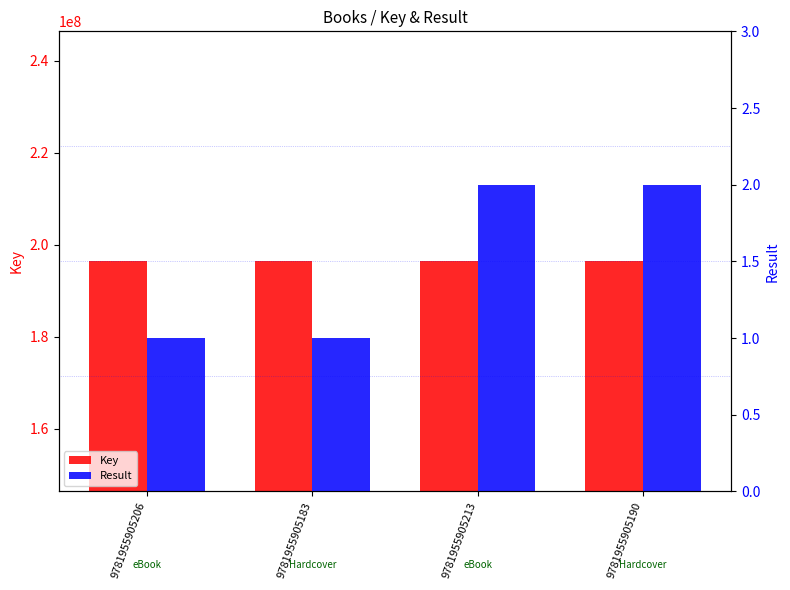

Which series has the largest total across all categories?

Key